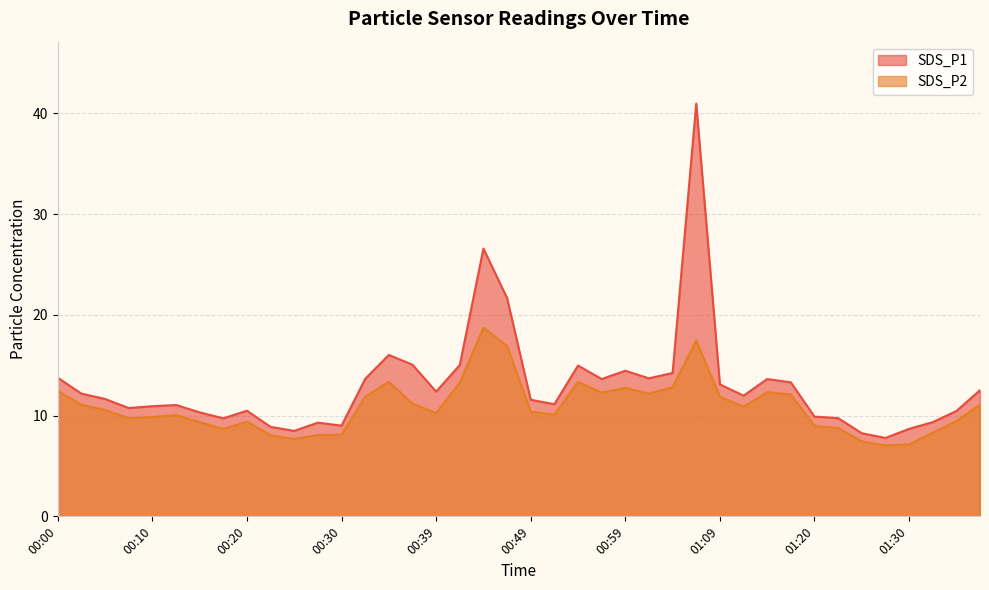

What value does the SDS_P1 series have at 00:37?

15.1